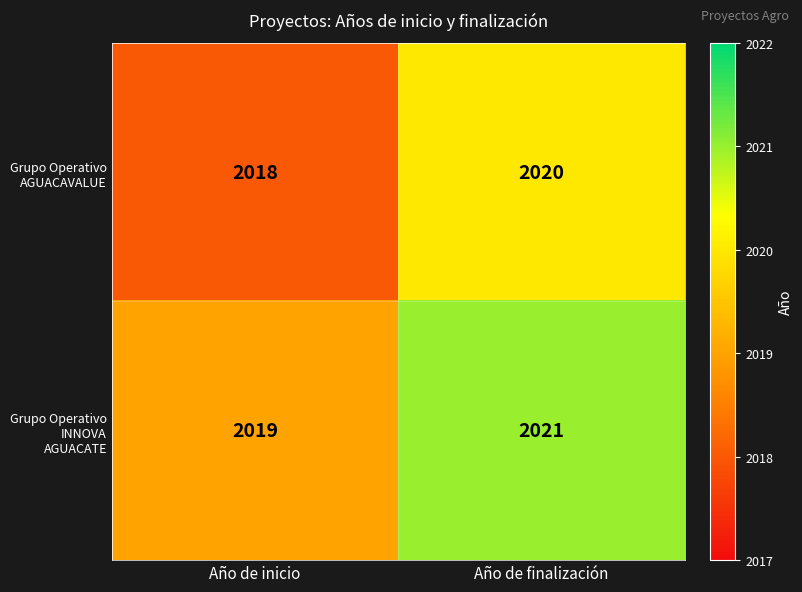

What is the sum of all Grupo Operativo AGUACAVALUE values?

4038